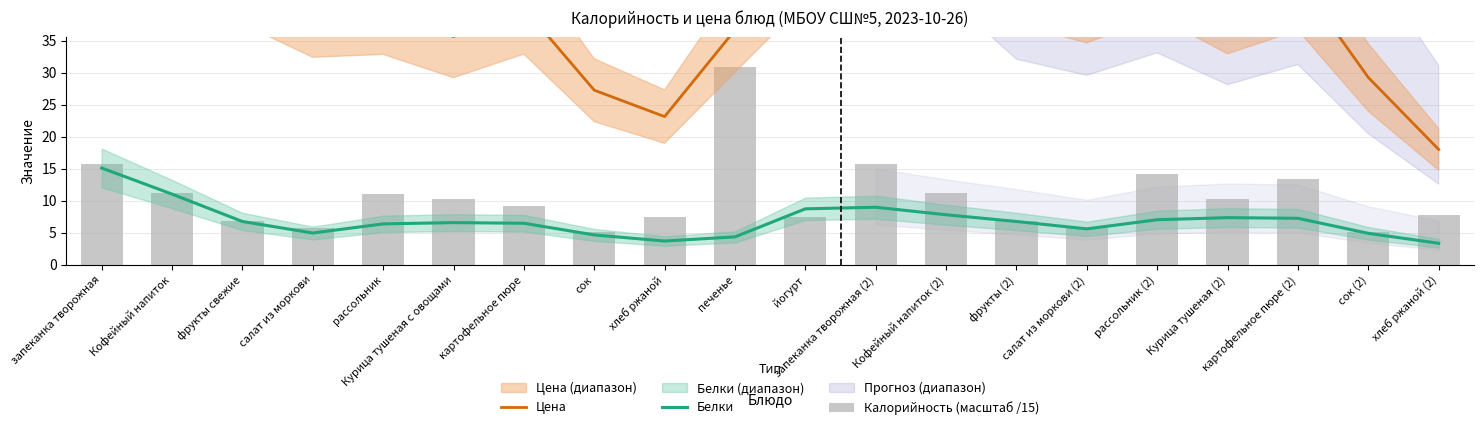

Which series has the largest range (max minus min)?

Цена